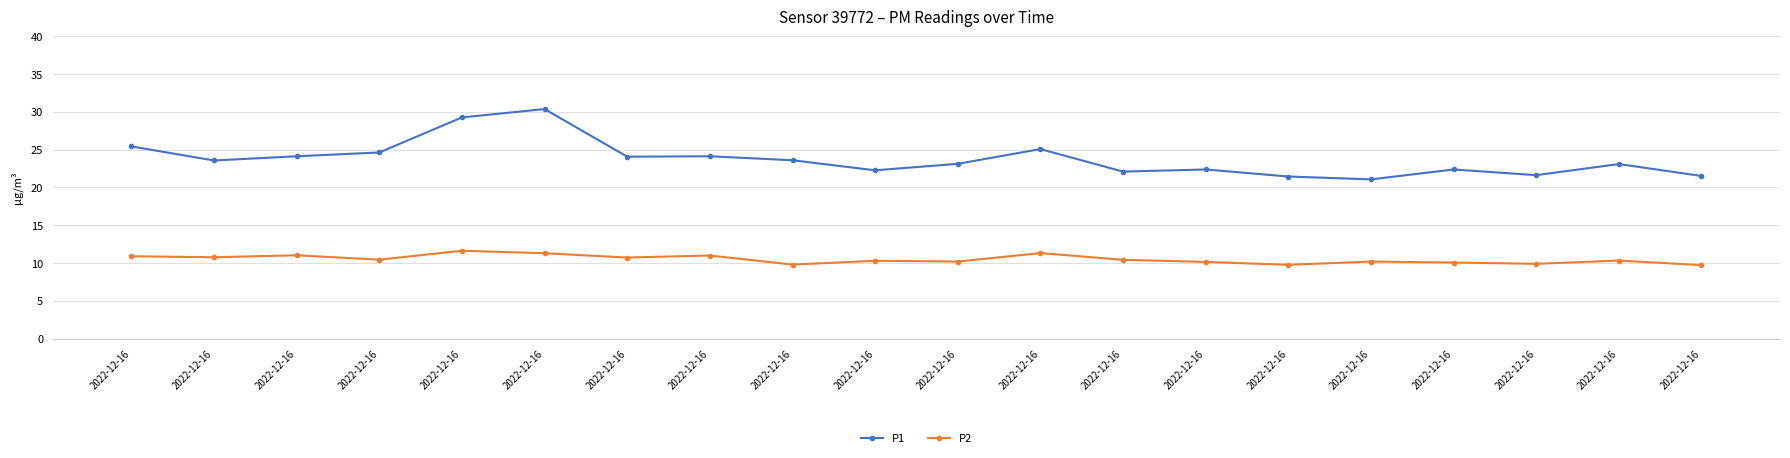

How many distinct data groups are displayed?

2